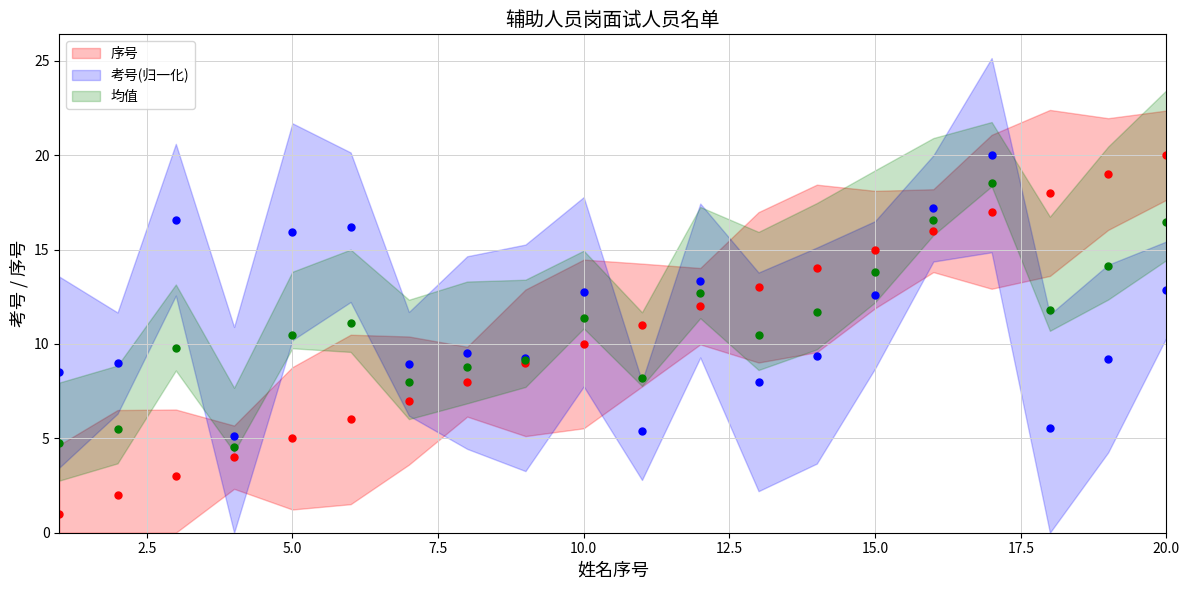

How many data points in 序号 are less than 11?

10